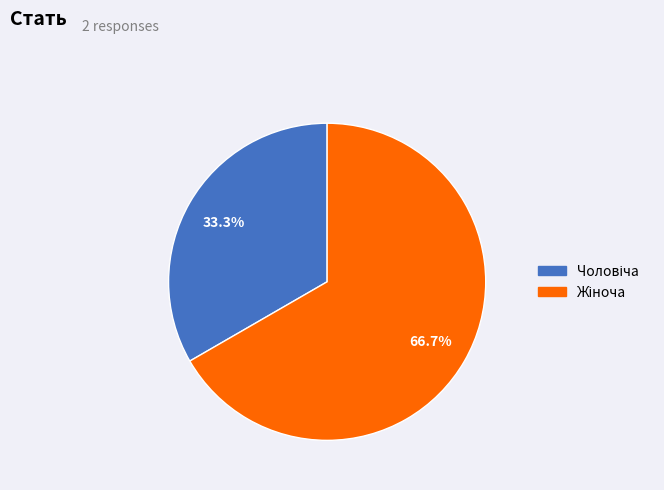

To the nearest percent, what is the average slice percentage?

50%